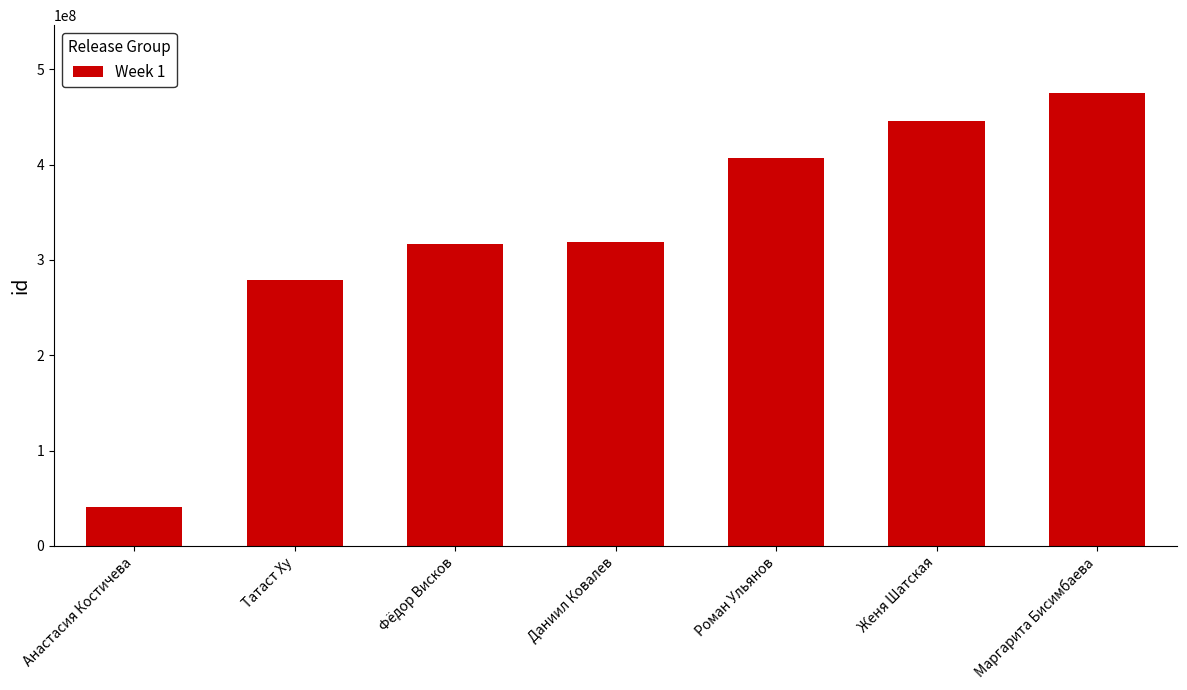

What is the change in value from Женя Шатская to Маргарита Бисимбаева?

+29384052